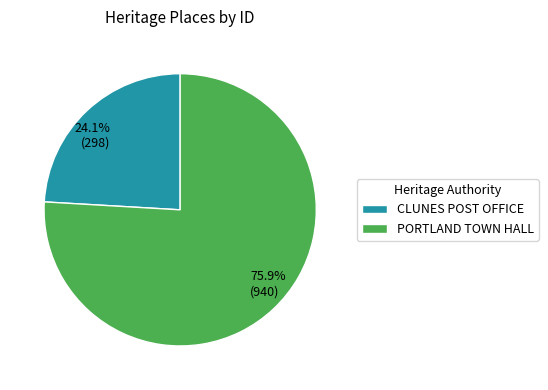

What is the majority slice?

PORTLAND TOWN HALL